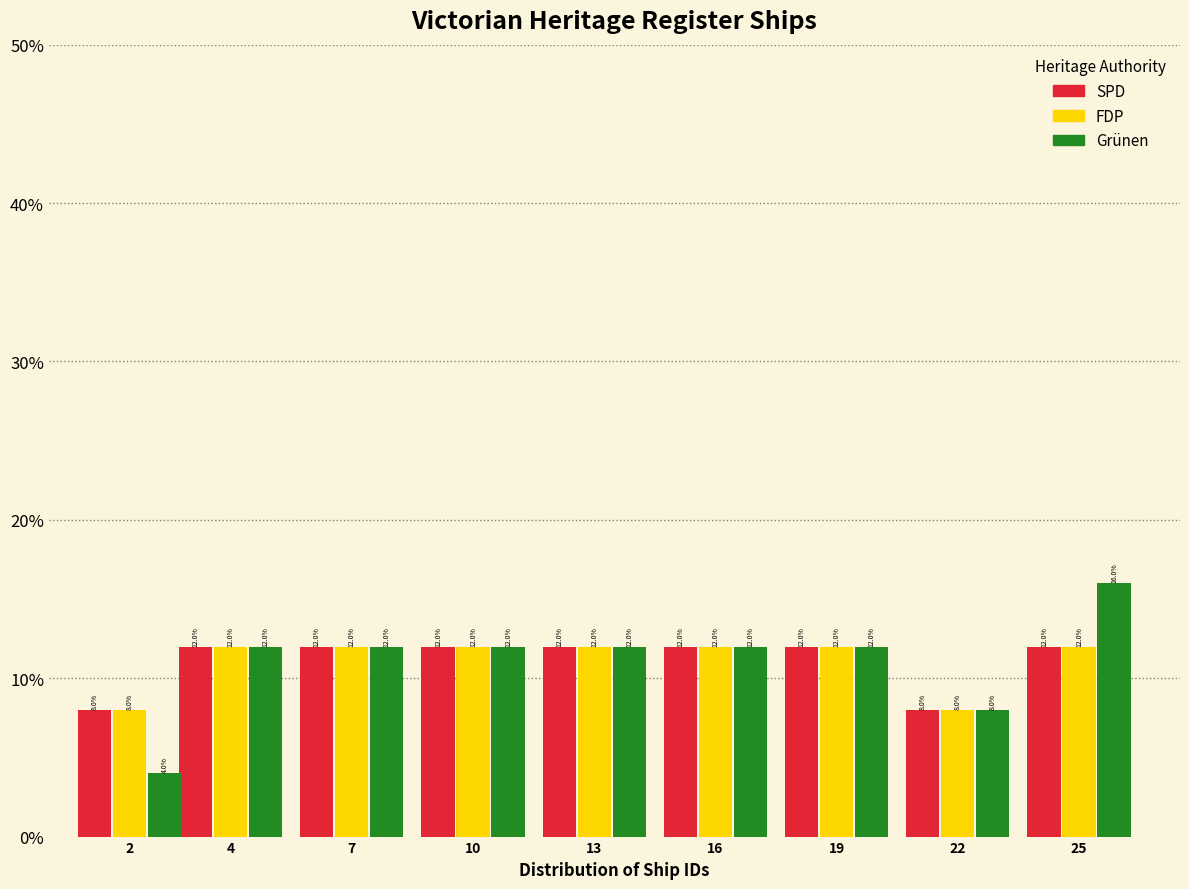

Reading left to right, extract all data points from this chart.

SPD: 8	12	12	12	12	12	12	8	12
FDP: 8	12	12	12	12	12	12	8	12
Grünen: 4	12	12	12	12	12	12	8	16